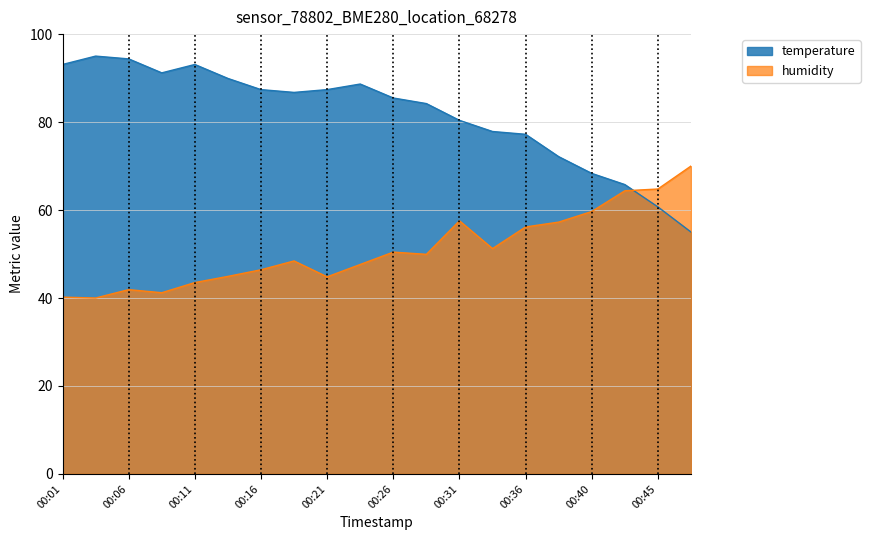

Which series has the widest spread of values?

temperature